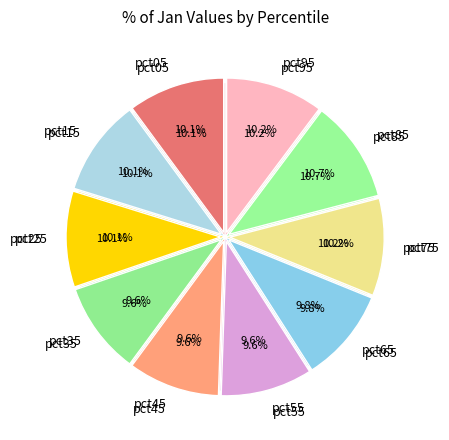

Combined, what portion of the pie is pct75 and pct85?

20.9%